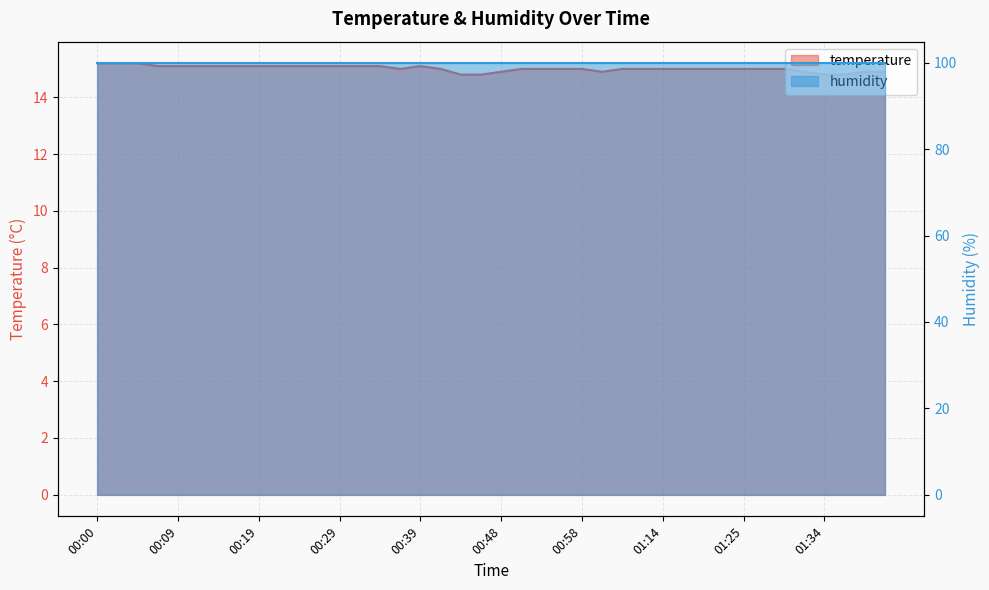

What is the ratio of the value at 01:12 to the value at 00:22?

1.0